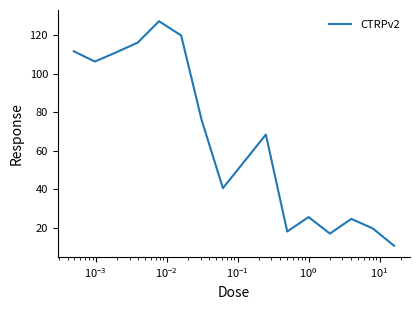

True or false: there are more than 1 points higher than both neighbors.

True